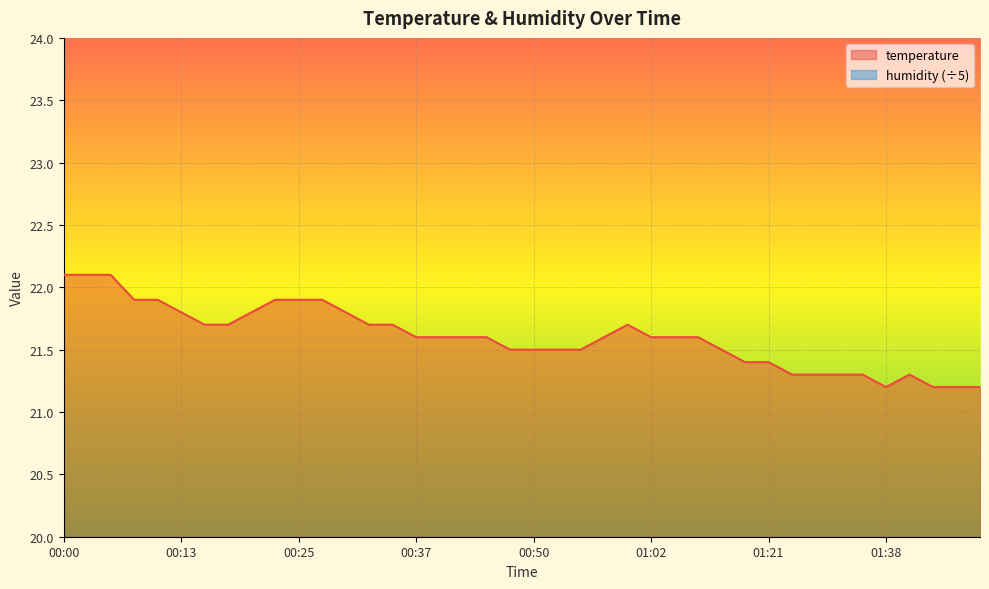

True or false: there are more than 1 points higher than both neighbors.

True